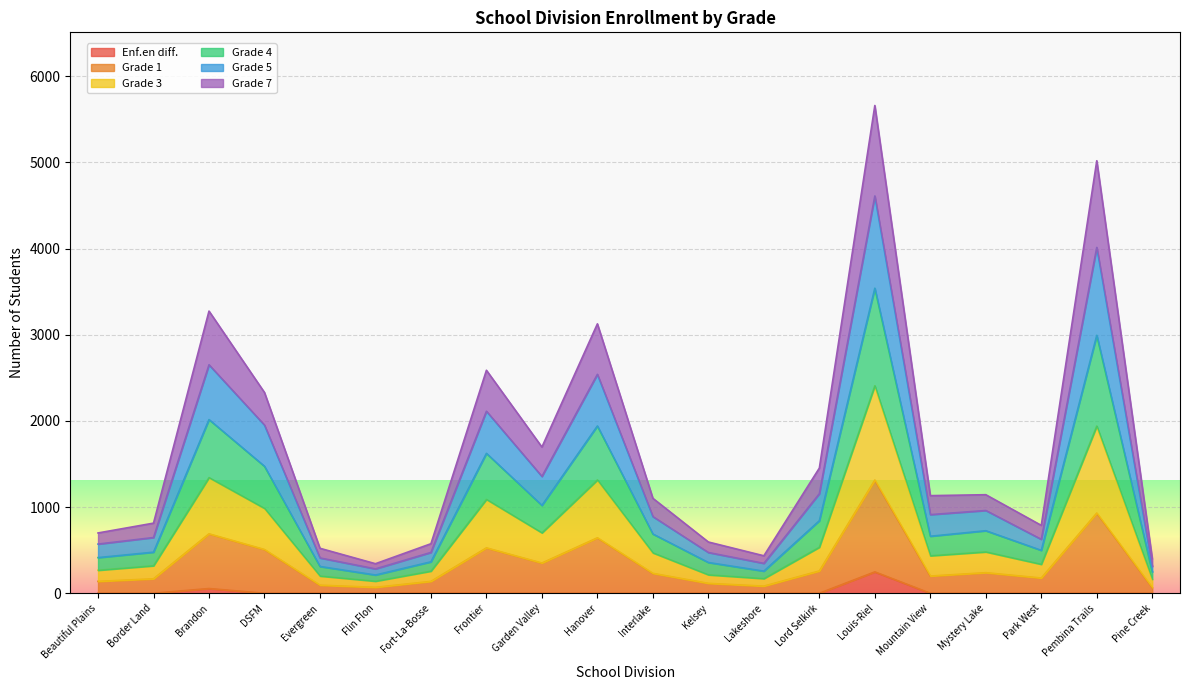

At which label does Grade 5 first exceed 469?

Brandon